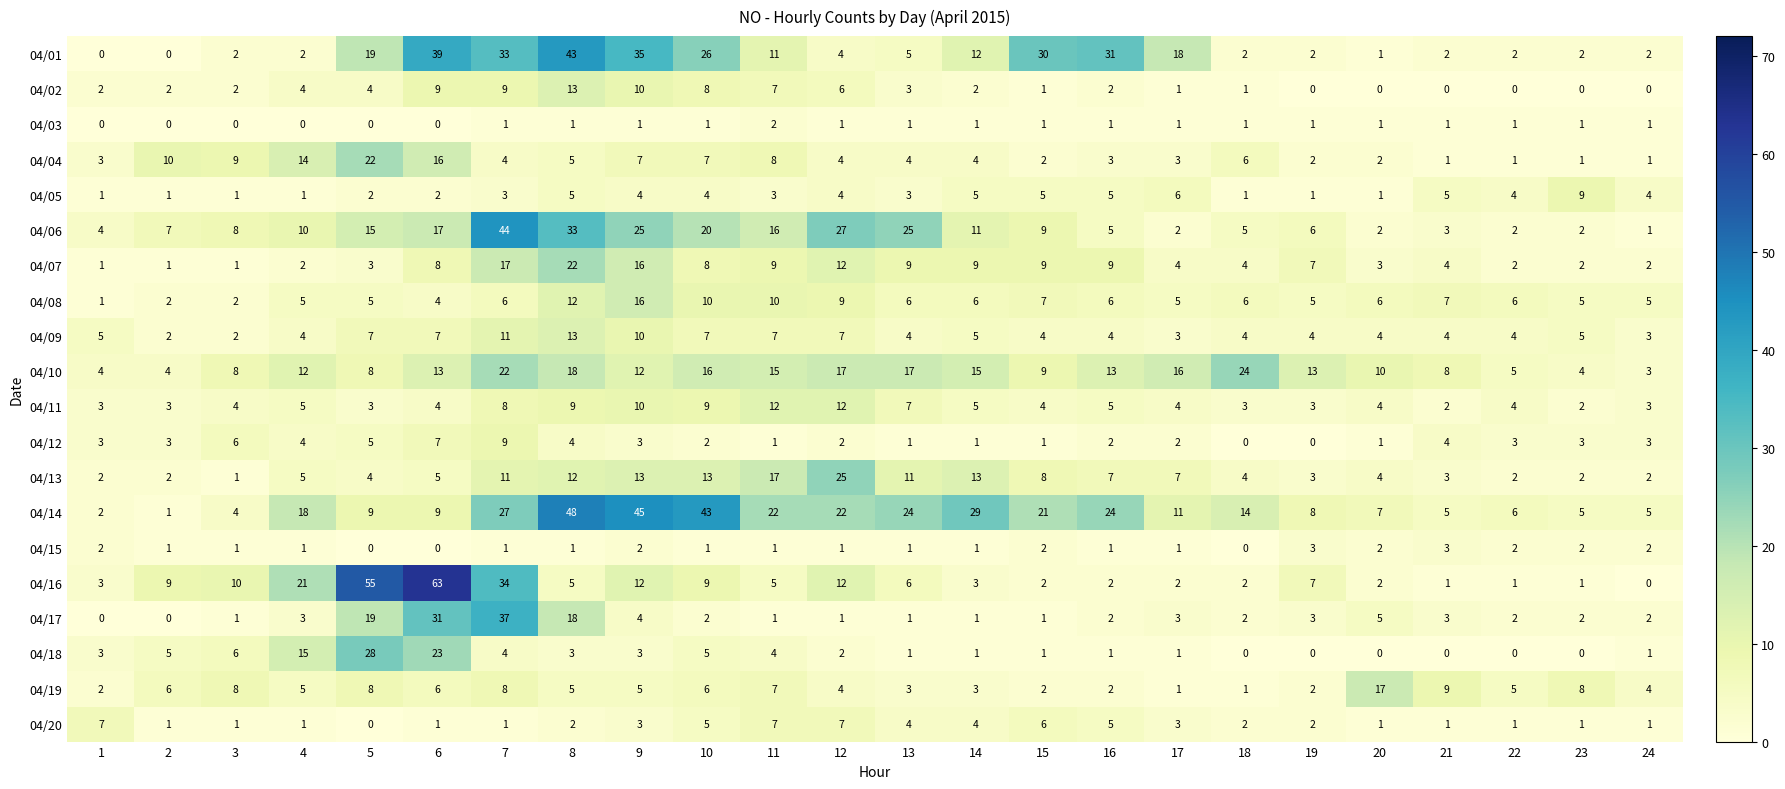

Where does the 04/07 series first go above 7?

6